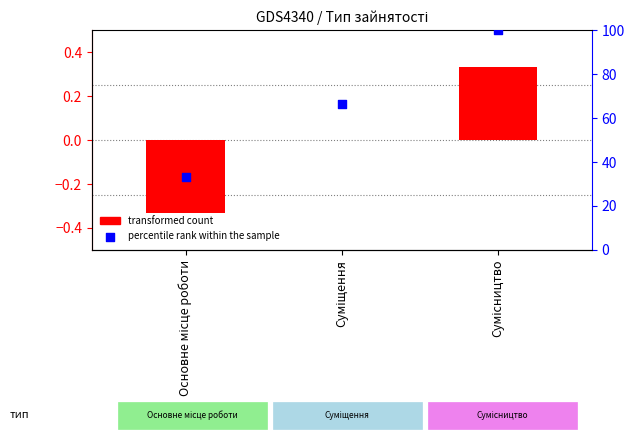

Which series has the largest total across all categories?

percentile rank within the sample